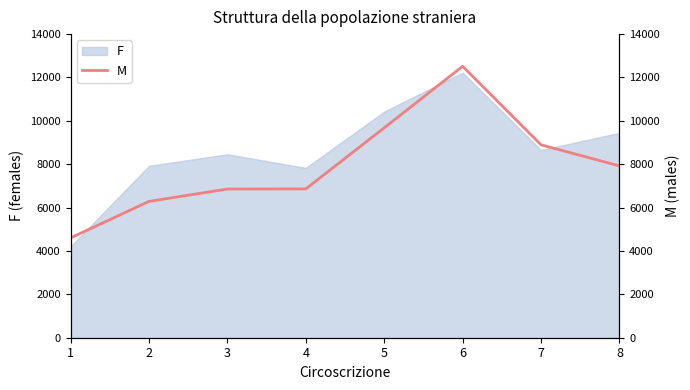

Count the number of categories in the chart.

8